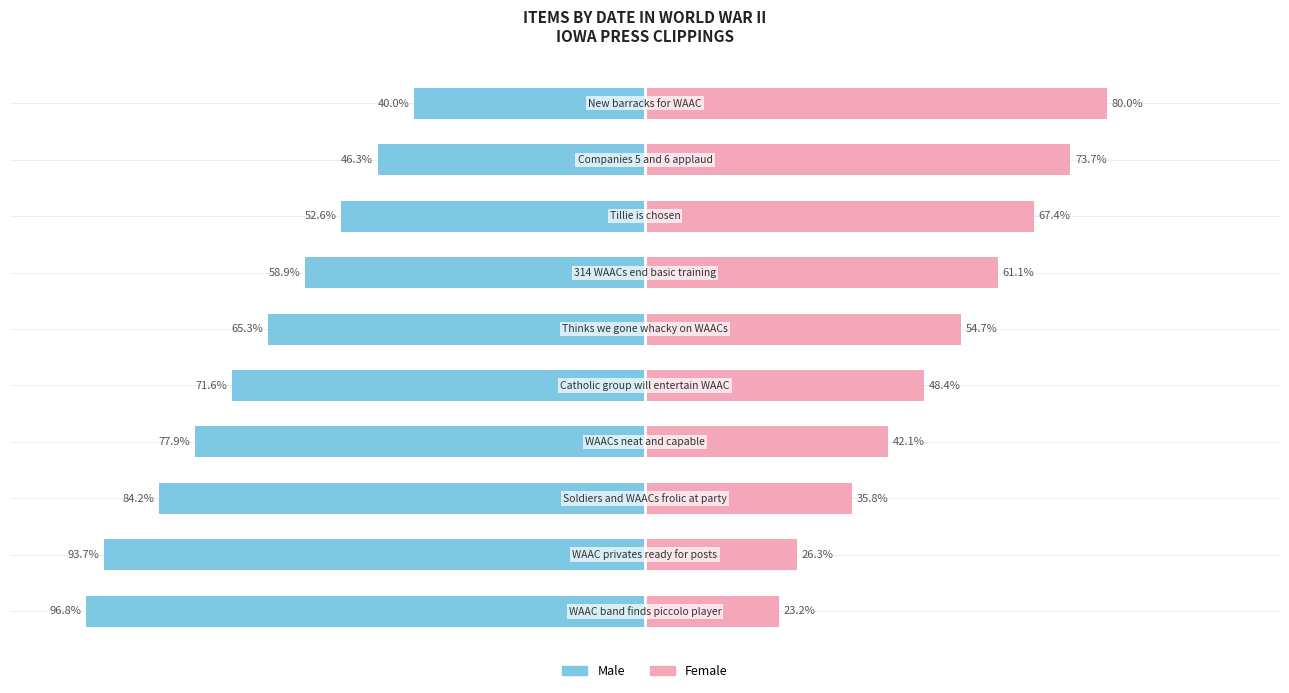

True or false: Male has a value of -133.2 at 2.

False